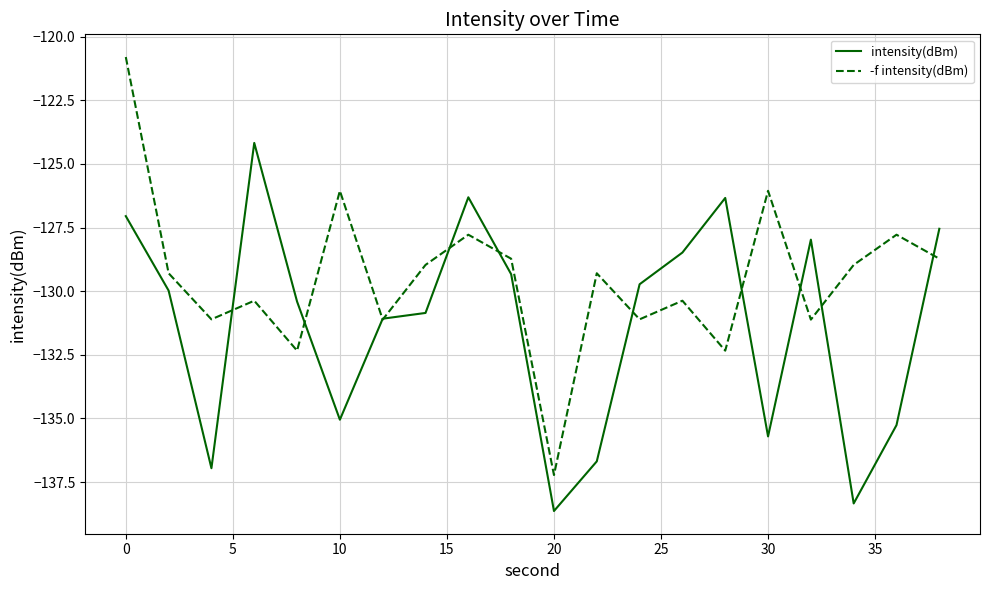

What is the greatest value displayed?

-120.8